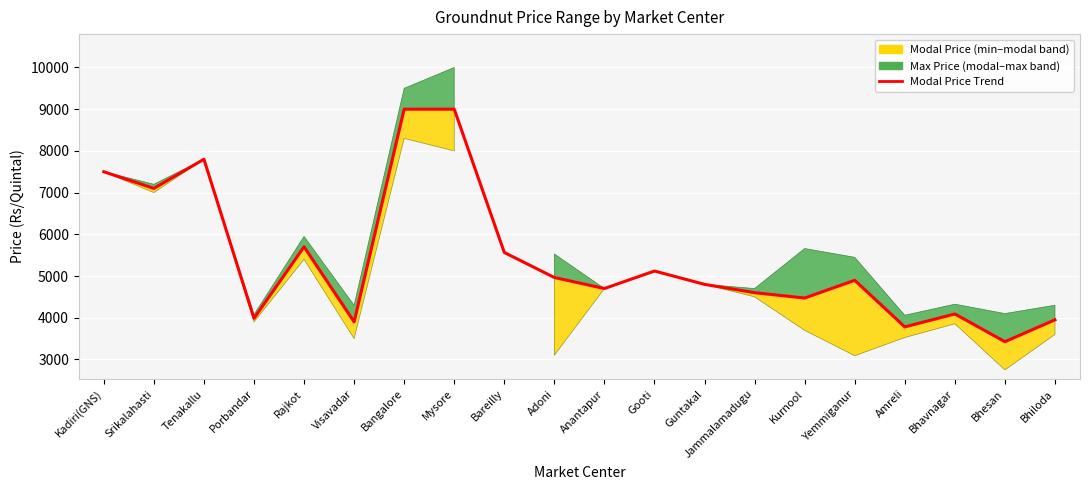

Is it true that the value at Yemmiganur is 1544?

False